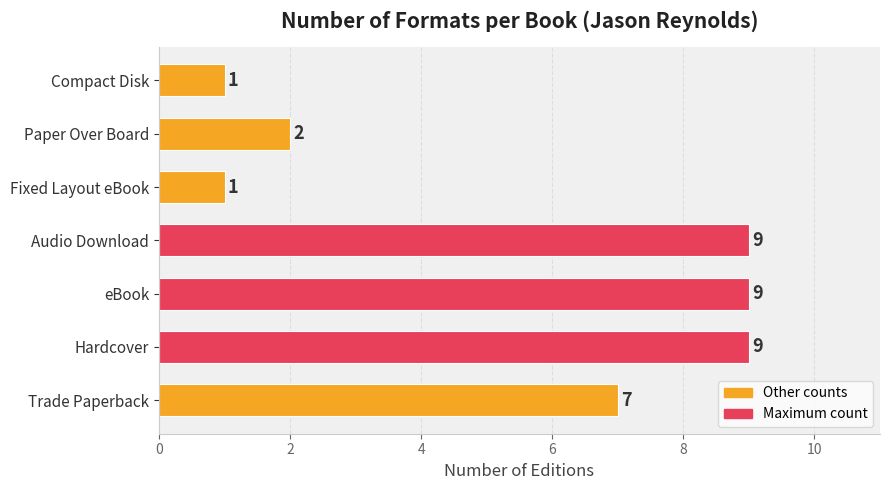

What is the maximum value shown in the chart?

9